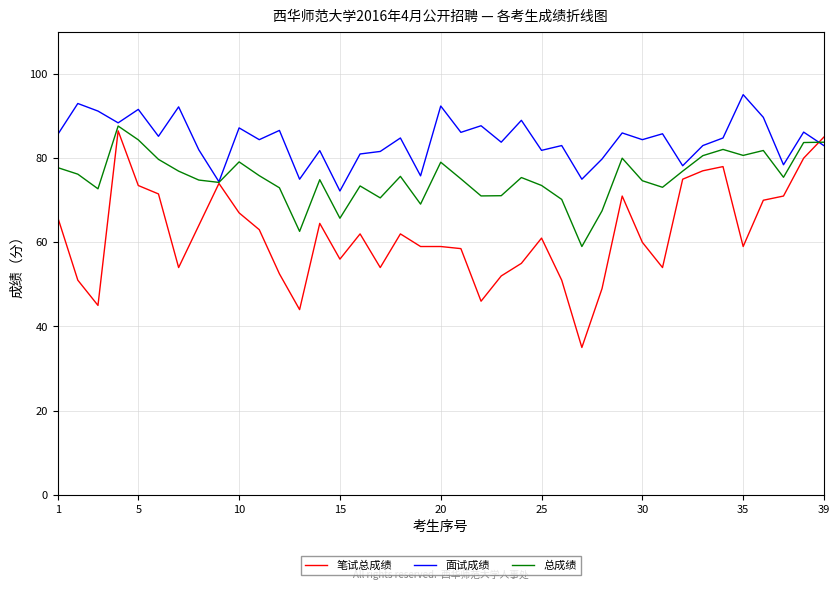

What is the sum of all 笔试总成绩 values?

2416.0